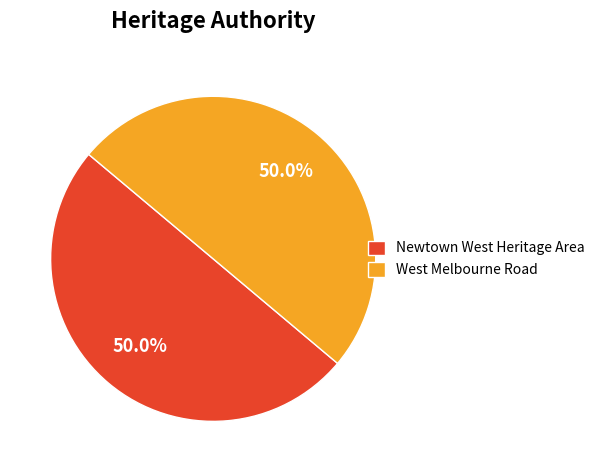

Do Newtown West Heritage Area and West Melbourne Road together represent more than half of the pie?

Yes